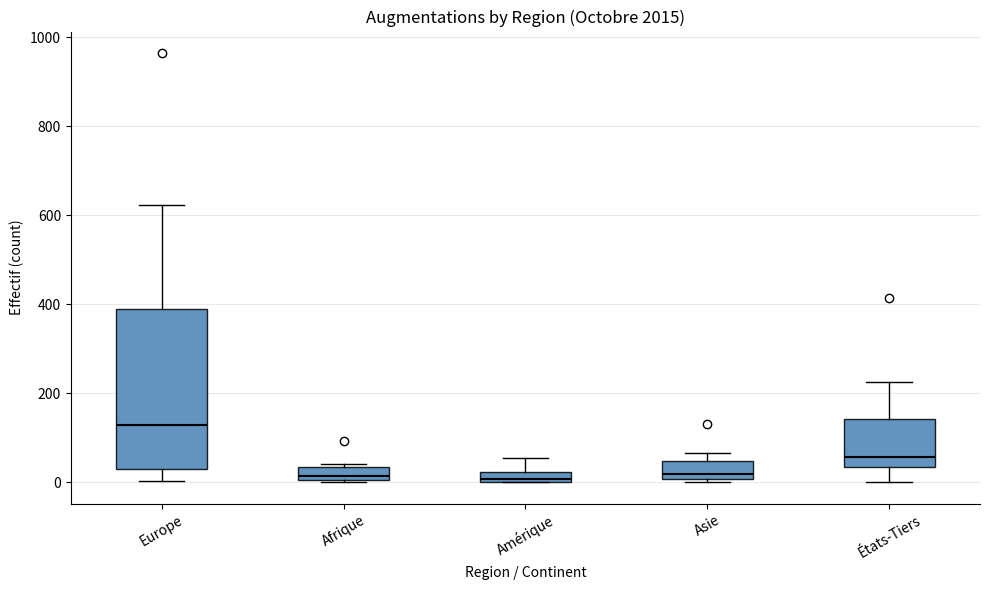

Comparing the boxes themselves (not the whiskers), which one is the tallest?

Europe